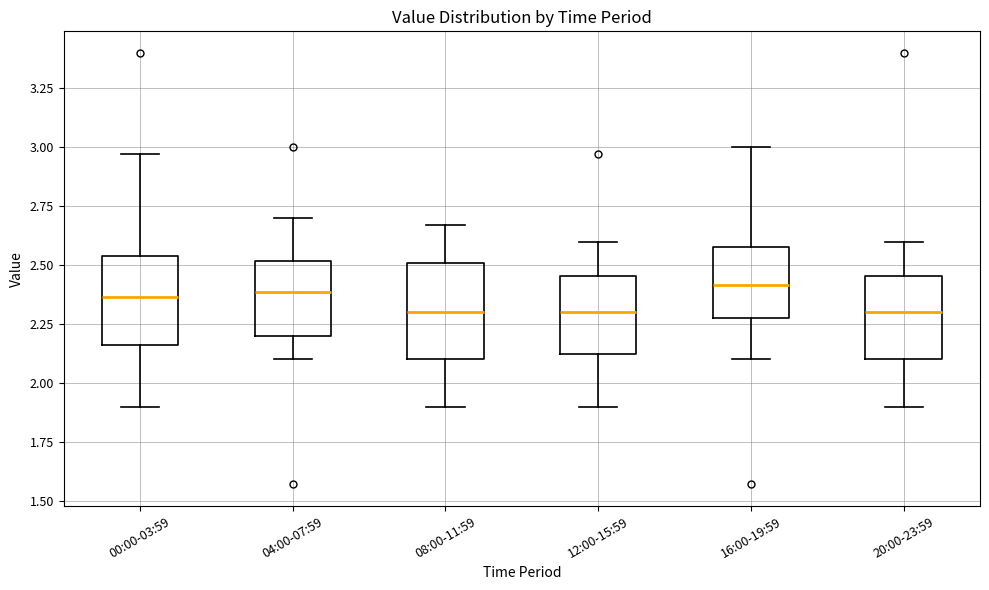

Reading left to right, transcribe this box plot: for each box, give where its median line is, the range the box spans, and where its two whiskers end, as read against the y-axis. The values are not printed on the chart, so give them approximately, as read against the axis.

00:00-03:59: median 2.35, box 2.15 to 2.55, whiskers 1.90 to 2.95
04:00-07:59: median 2.40, box 2.20 to 2.50, whiskers 2.10 to 2.70
08:00-11:59: median 2.30, box 2.10 to 2.50, whiskers 1.90 to 2.65
12:00-15:59: median 2.30, box 2.10 to 2.45, whiskers 1.90 to 2.60
16:00-19:59: median 2.40, box 2.30 to 2.60, whiskers 2.10 to 3.00
20:00-23:59: median 2.30, box 2.10 to 2.45, whiskers 1.90 to 2.60